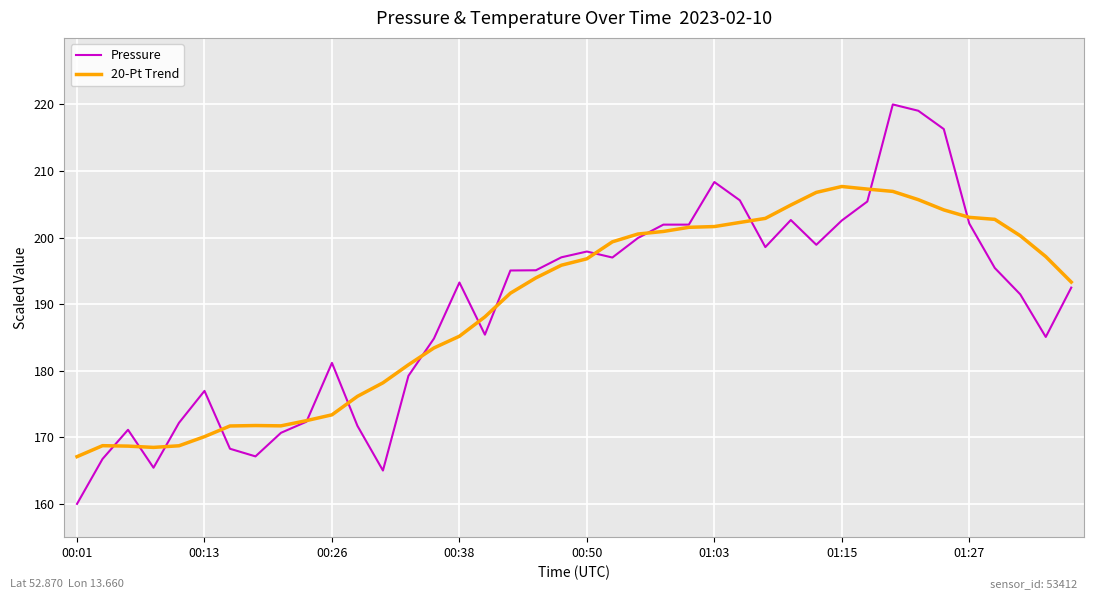

True or false: 20-Pt Trend and Pressure intersect in this chart.

True